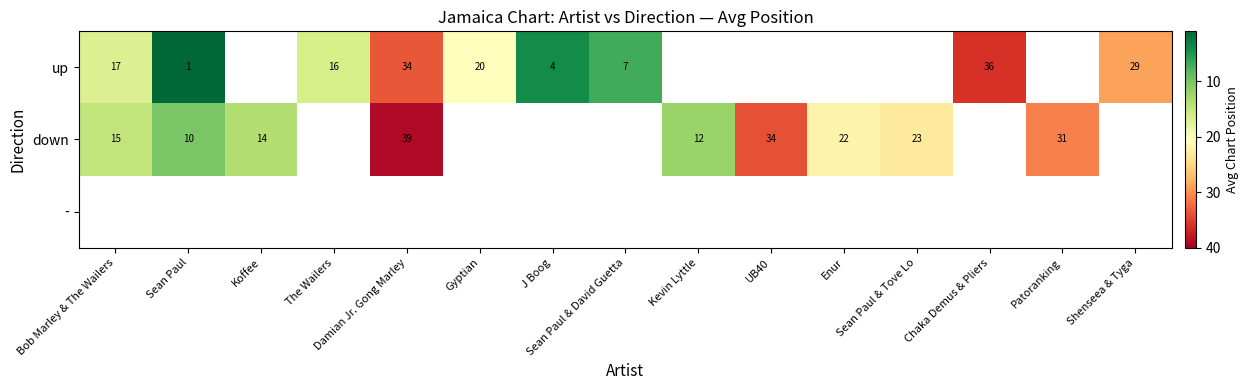

What is the maximum value shown in the chart?

39.0